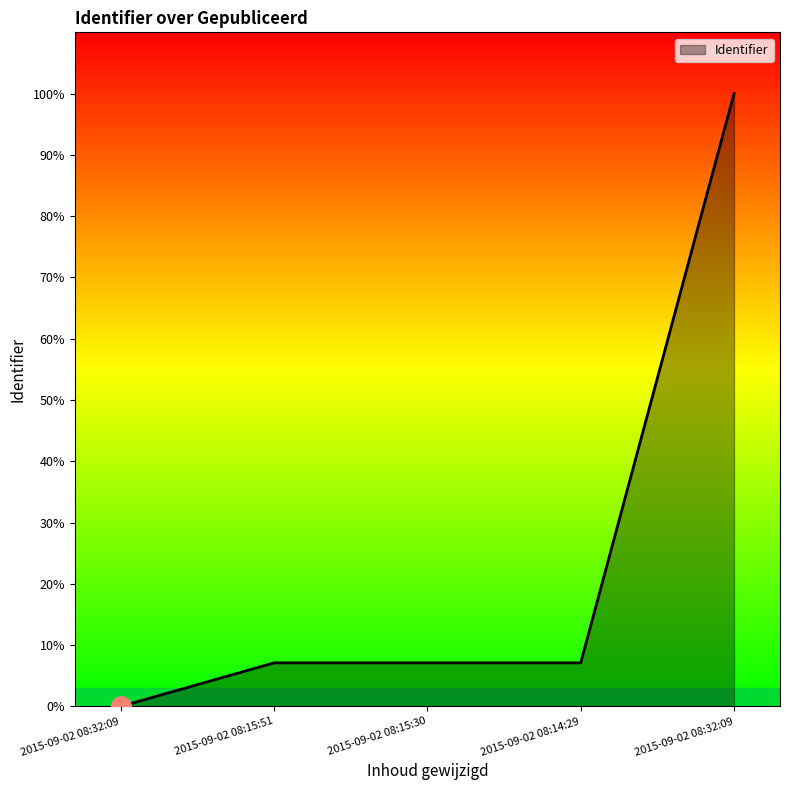

Does the chart have visible grid lines?

No